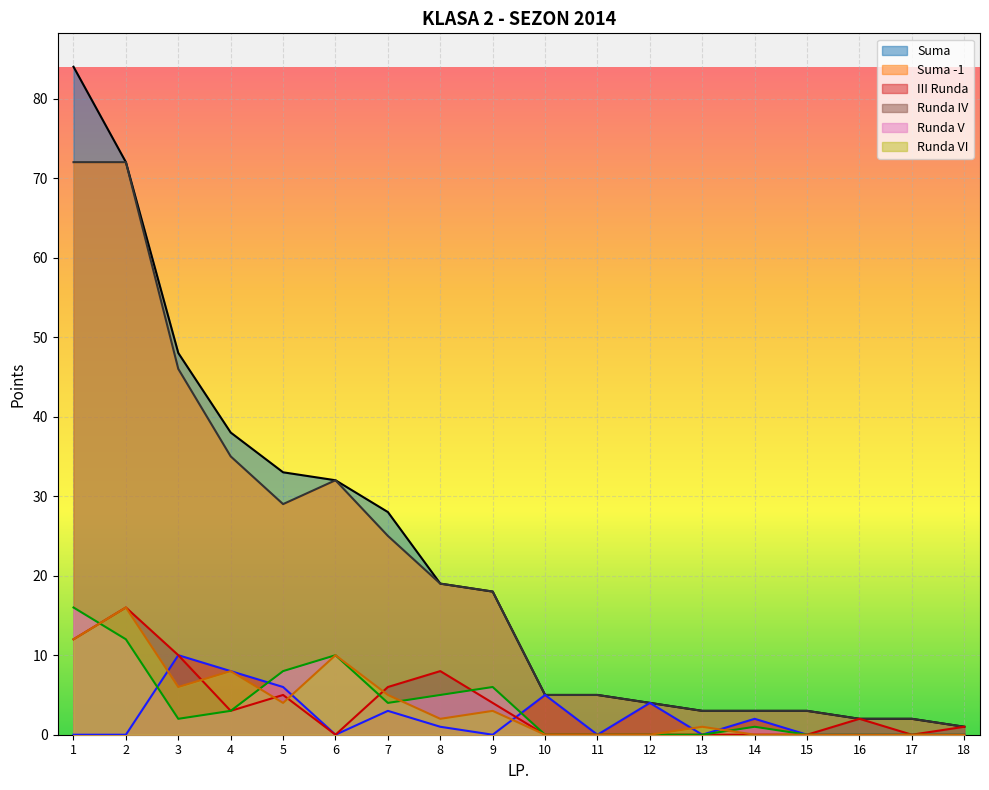

Where is Runda IV nearest to the value 8?

8